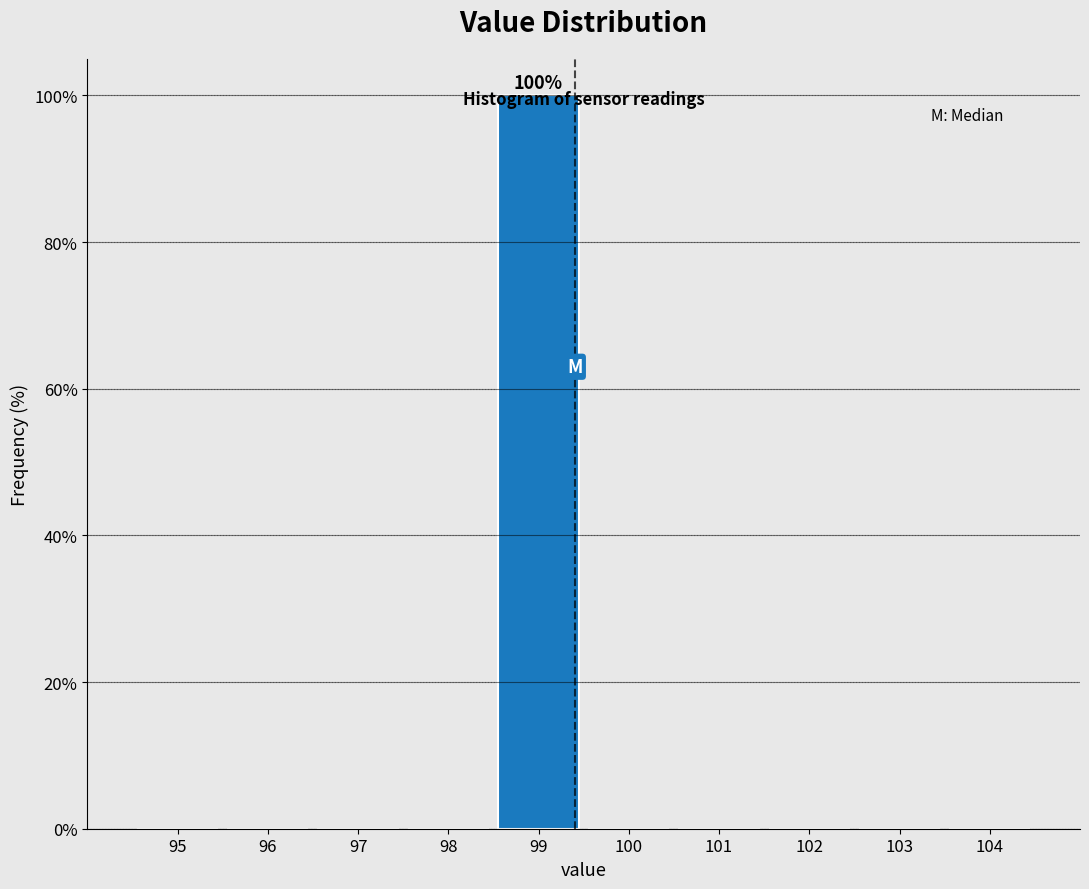

Is it true that the value at 97 is 31?

False